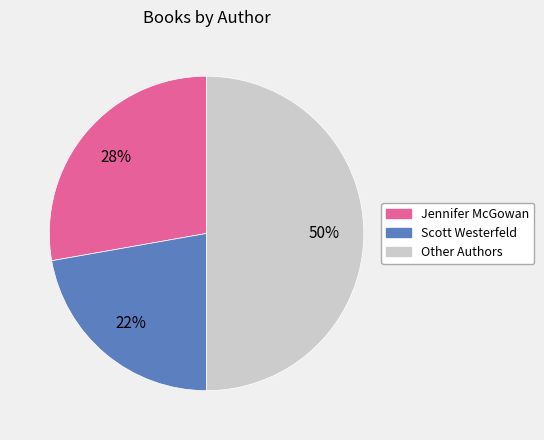

To the nearest percent, what is the difference between the largest and smallest slice percentages?

28%